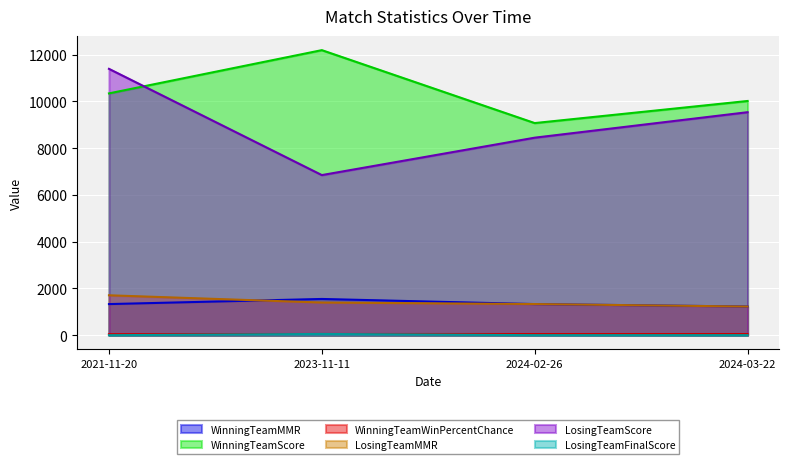

Reading right to left, what are all the values shown in this chart?

WinningTeamMMR: 2024-03-22=1227.2	2024-02-26=1331.3	2023-11-11=1550.7	2021-11-20=1331.5
WinningTeamScore: 2024-03-22=10020.0	2024-02-26=9075.0	2023-11-11=12195.0	2021-11-20=10345.0
WinningTeamWinPercentChance: 2024-03-22=50.0	2024-02-26=50.0	2023-11-11=52.6	2021-11-20=43.8
LosingTeamMMR: 2024-03-22=1226.2	2024-02-26=1333.0	2023-11-11=1397.0	2021-11-20=1707.5
LosingTeamScore: 2024-03-22=9540.0	2024-02-26=8450.0	2023-11-11=6850.0	2021-11-20=11395.0
LosingTeamFinalScore: 2024-03-22=2.0	2024-02-26=1.0	2023-11-11=54.0	2021-11-20=0.0